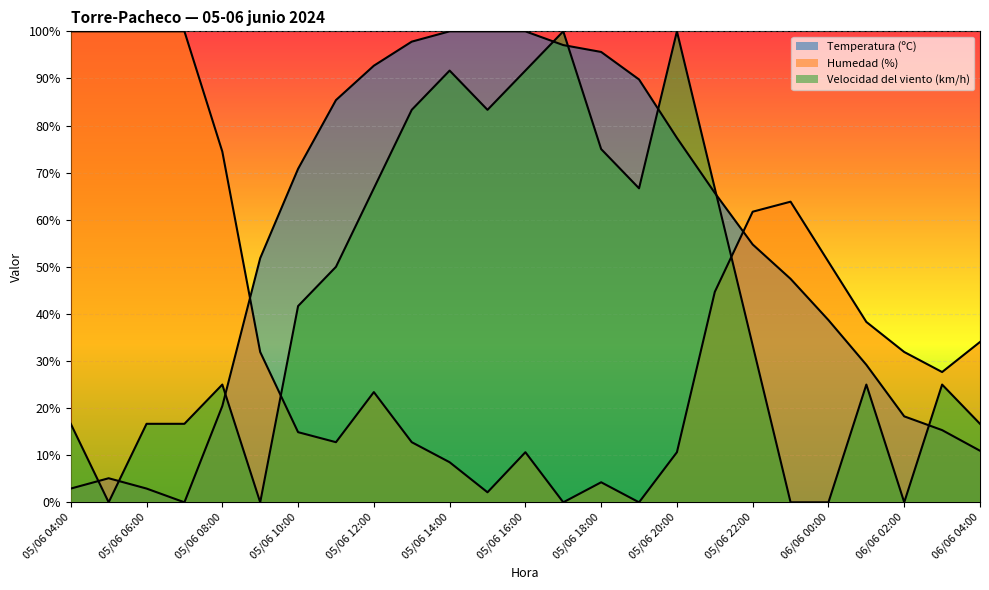

Reading left to right, list all the values displayed in this chart.

Temperatura (ºC): 2.9	5.1	2.9	0.0	20.4	51.8	70.8	85.4	92.7	97.8	100.0	100.0	100.0	97.1	95.6	89.8	77.4	65.7	54.7	47.4	38.7	29.2	18.2	15.3	10.9
Humedad (%): 100.0	100.0	100.0	100.0	74.5	31.9	14.9	12.8	23.4	12.8	8.5	2.1	10.6	0.0	4.3	0.0	10.6	44.7	61.7	63.8	51.1	38.3	31.9	27.7	34.0
Velocidad del viento (km/h): 16.7	0.0	16.7	16.7	25.0	0.0	41.7	50.0	66.7	83.3	91.7	83.3	91.7	100.0	75.0	66.7	100.0	66.7	33.3	0.0	0.0	25.0	0.0	25.0	16.7